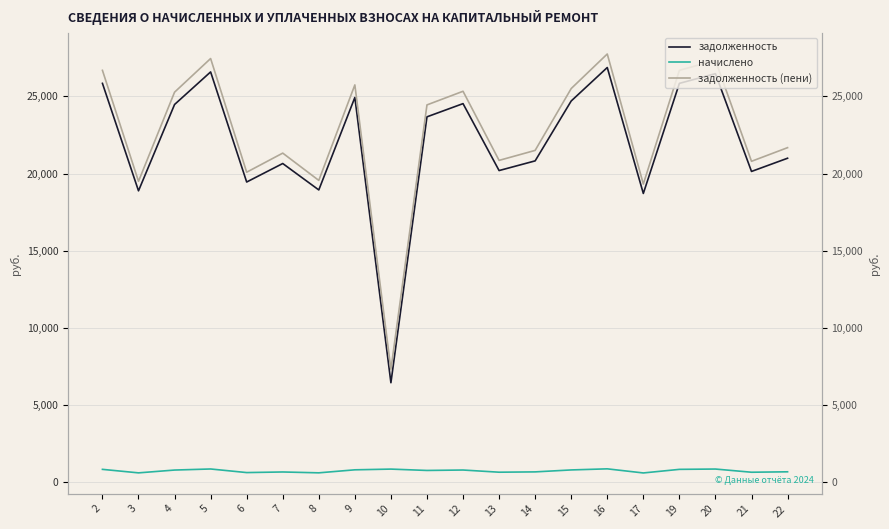

The value of задолженность at 10 is 6452.0. True or false?

True